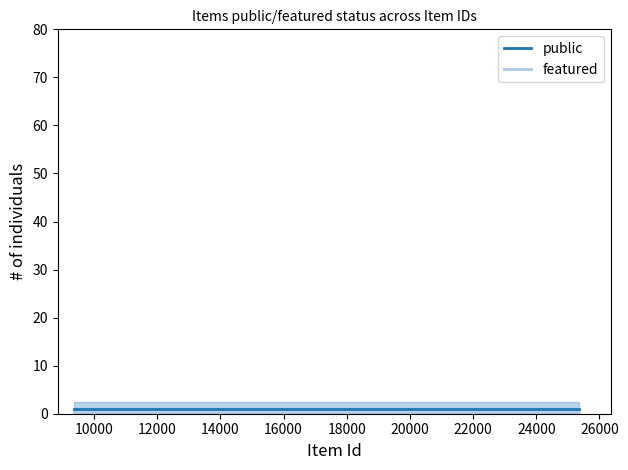

True or false: featured and public cross at least once.

False